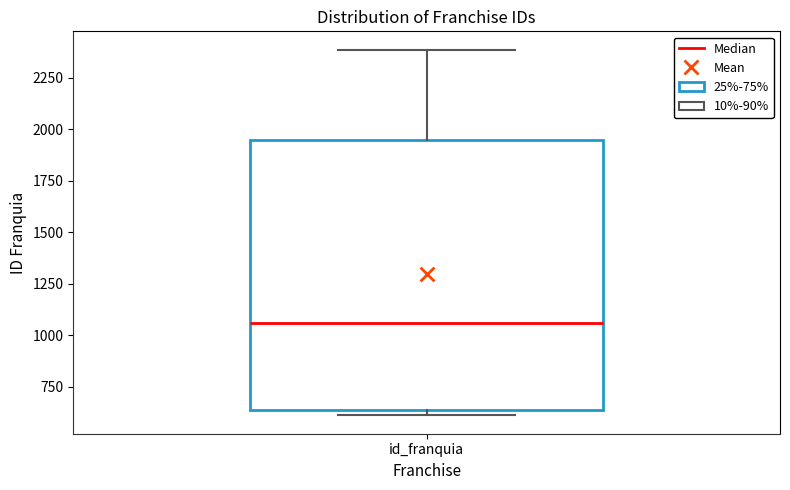

Read this box plot against the y-axis: the position of the median line, the range covered by the box, and the ends of both whiskers. The values are not printed on the chart, so give them approximately, as read against the axis.

median 1050, box 650 to 1950, whiskers 600 to 2400